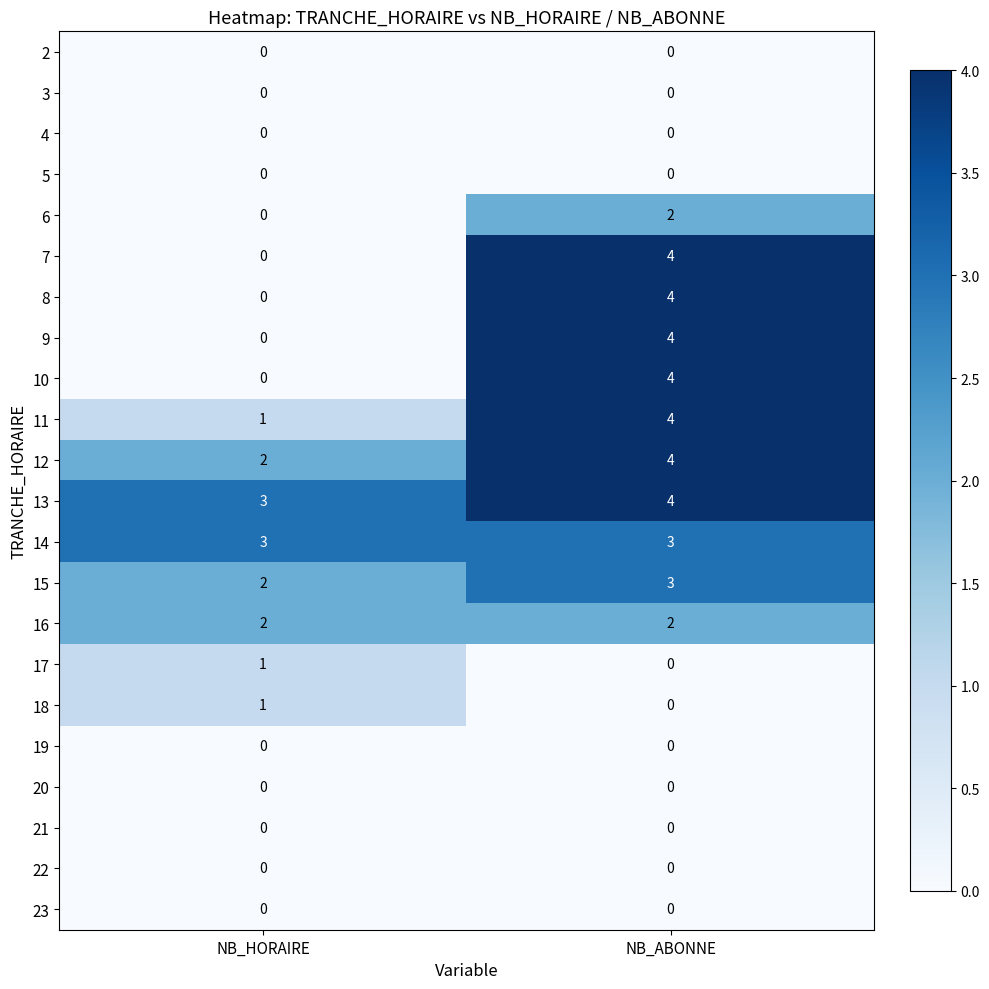

Is it true that 17 equals 0 at NB_ABONNE?

True